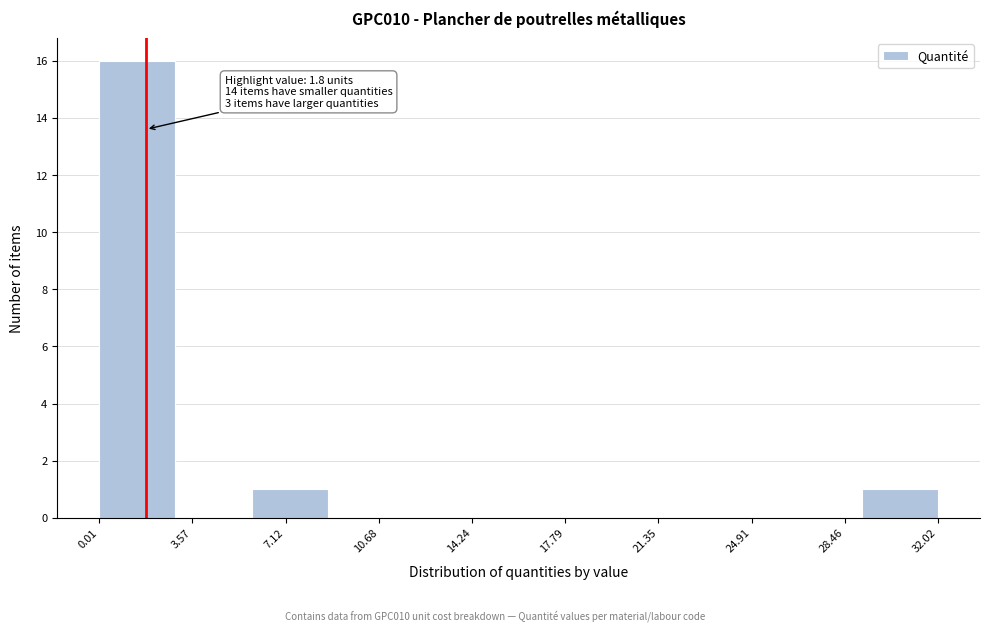

Over which range of the x-axis is the bar tallest?

0.0 to 3.0